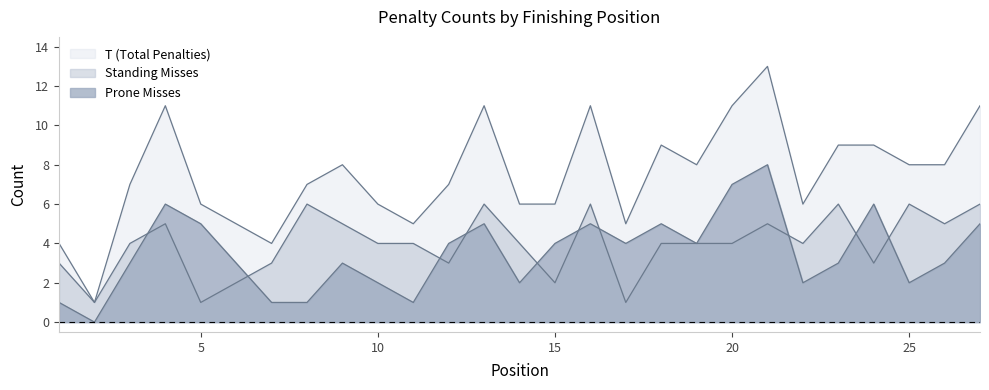

Where does the Prone Misses series first go above 3?

4